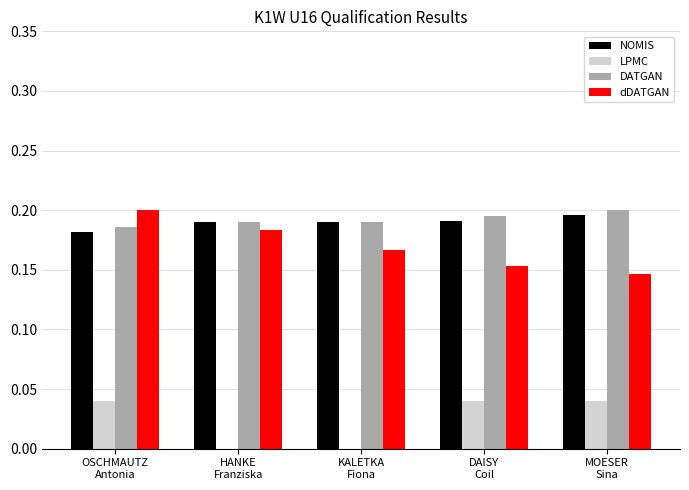

What is the sum of the DATGAN values at HANKE
Franziska and OSCHMAUTZ
Antonia?

0.4